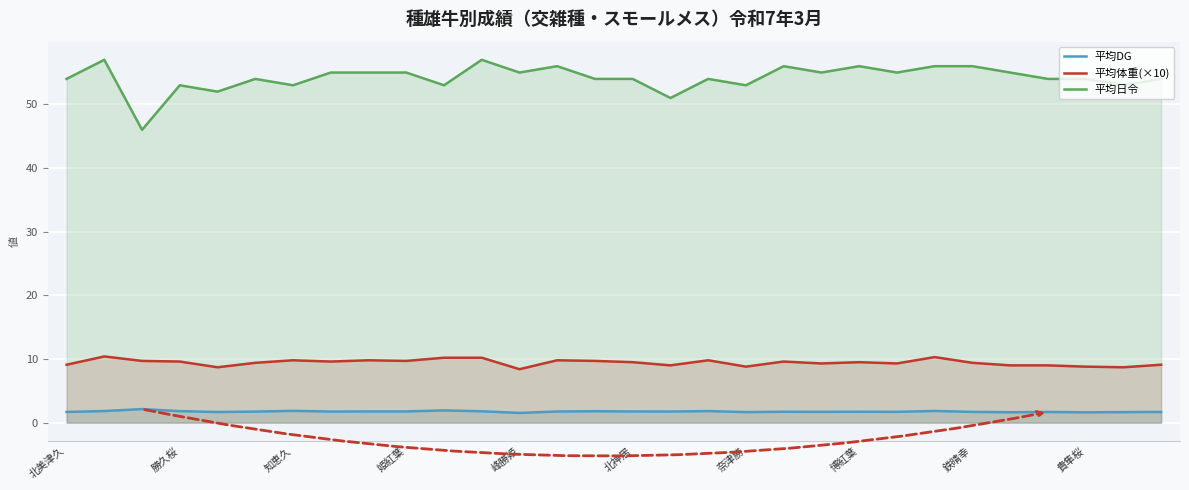

True or false: 平均日令 has a value of 54.0 at 貴隼桜.

True